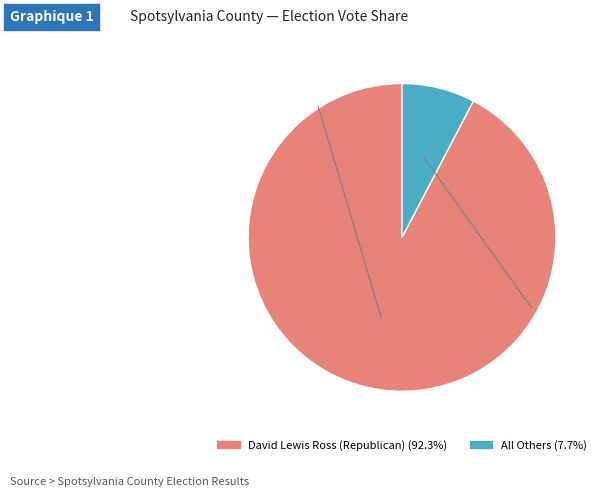

The All Others slice represents 8% of the pie. True or false?

True